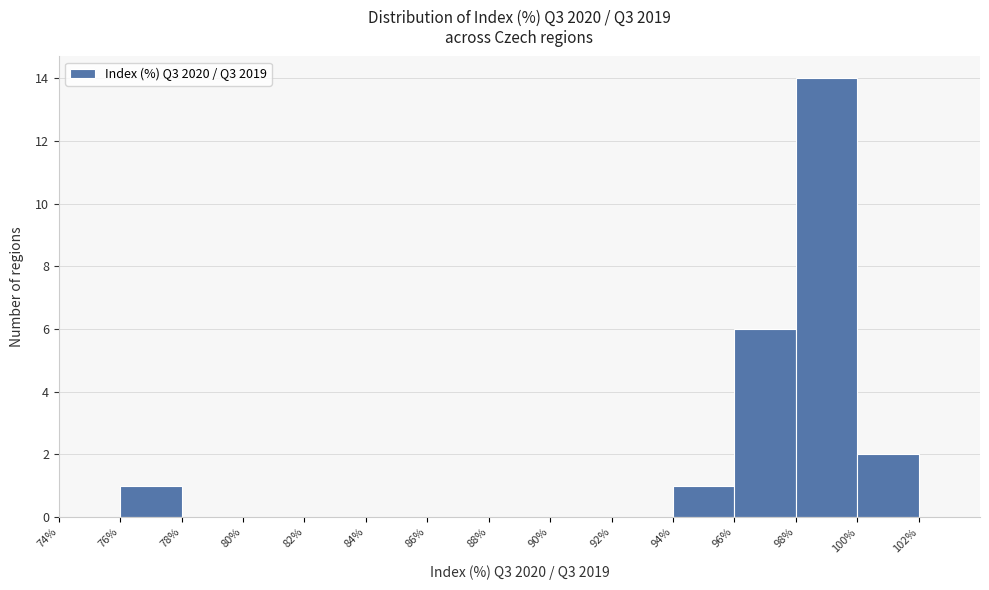

What is the height of the bar covering 98% to 100% on the x-axis? The values are not printed on the chart, so give them approximately, as read against the axis.

14